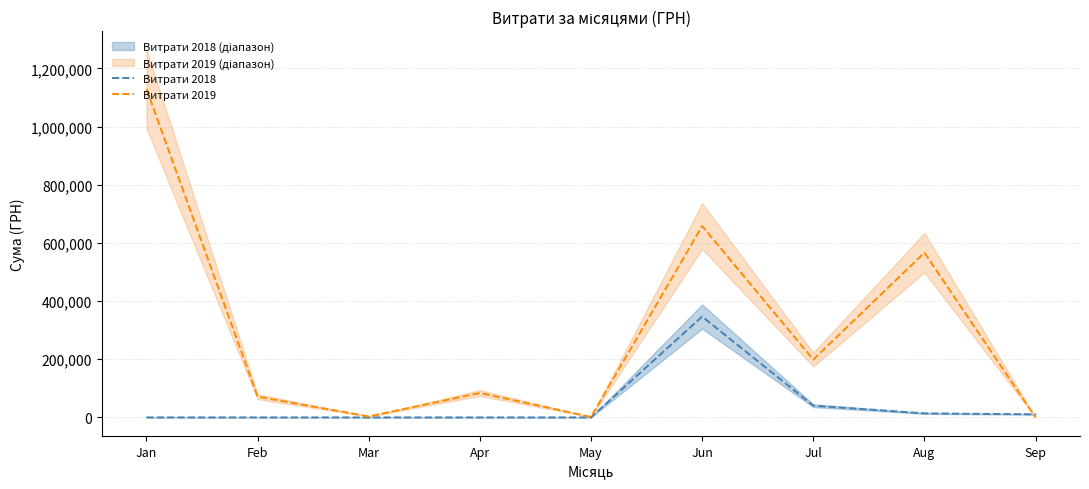

Does the chart have visible grid lines?

Yes